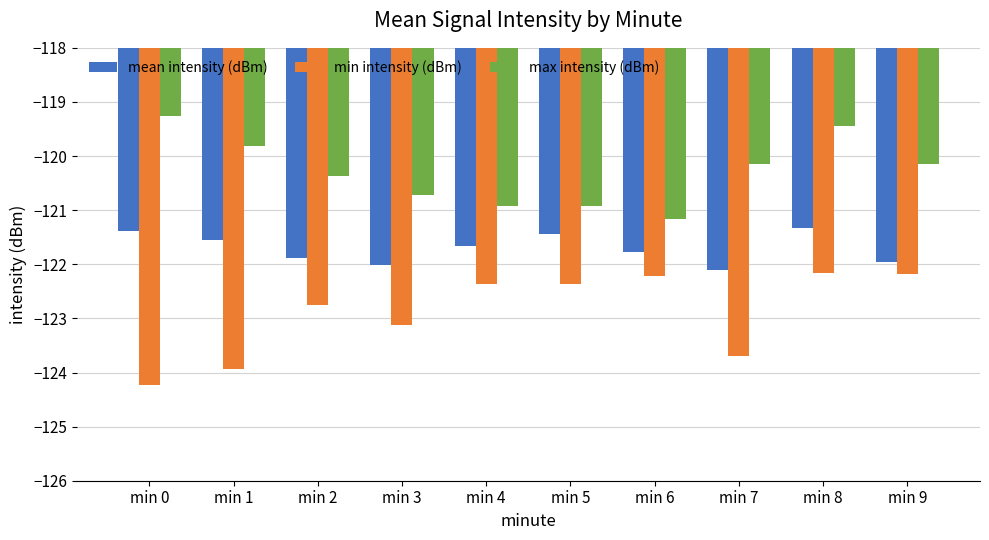

What are all the series names shown in the legend?

mean intensity (dBm), min intensity (dBm), max intensity (dBm)